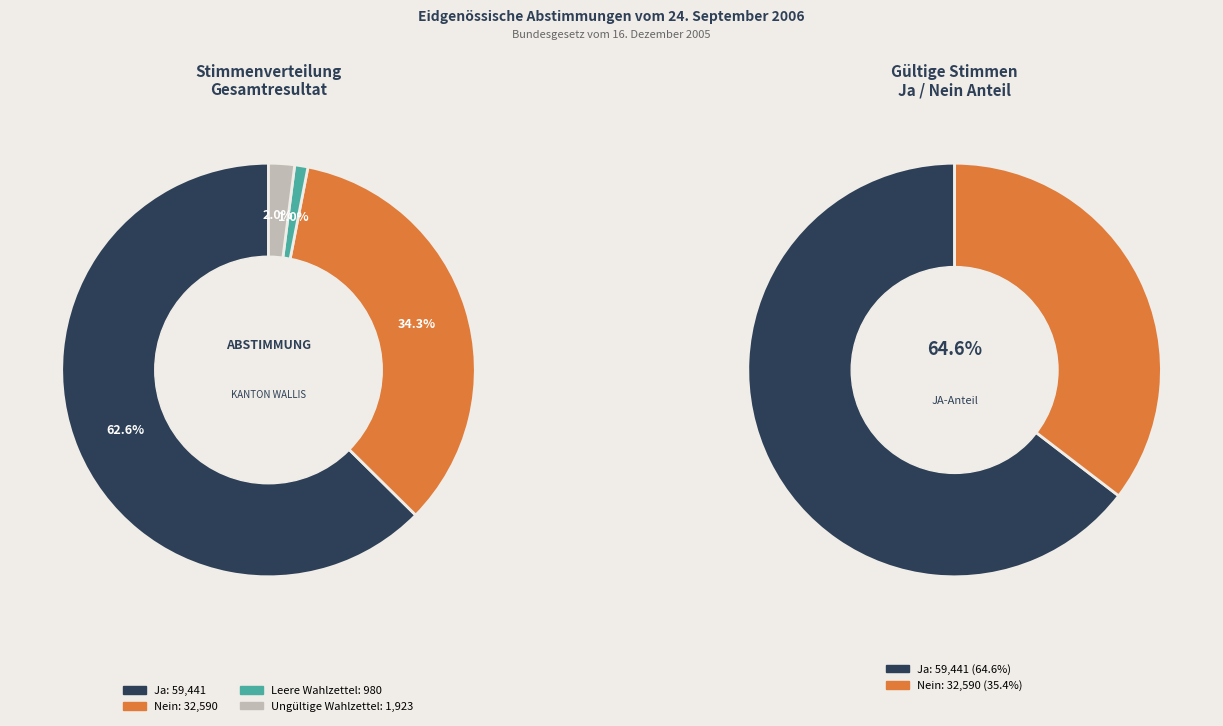

To the nearest percent, what is the difference between the largest and smallest slice percentages?

62%